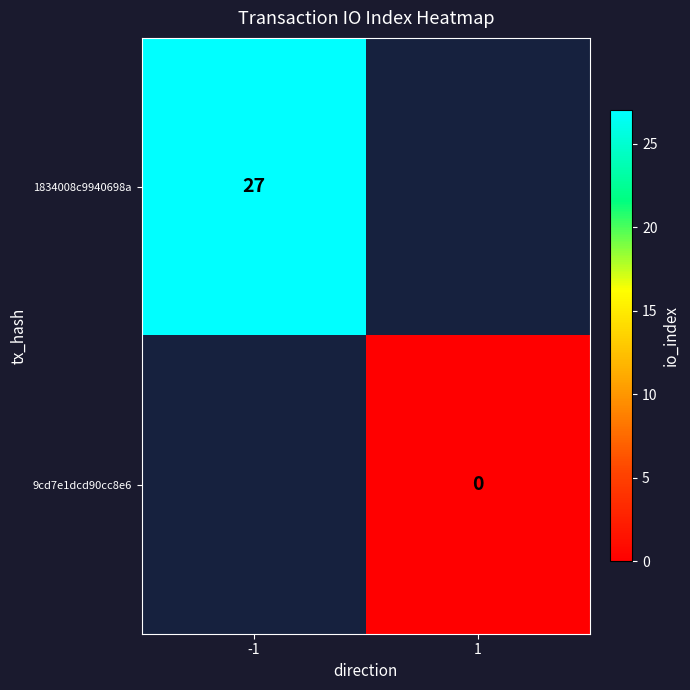

Is it true that 1834008c9940698a equals 40 at -1?

False